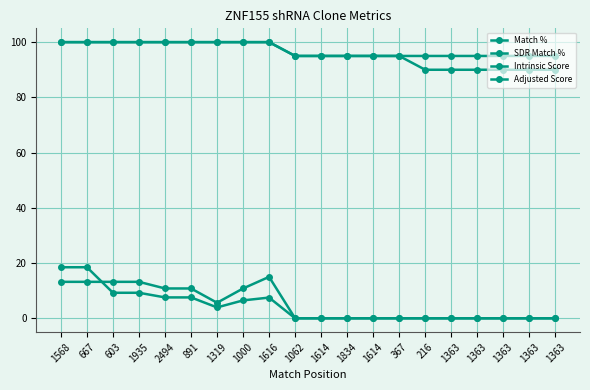

What is the difference between the maximum and minimum values in the Adjusted Score series?

18.5